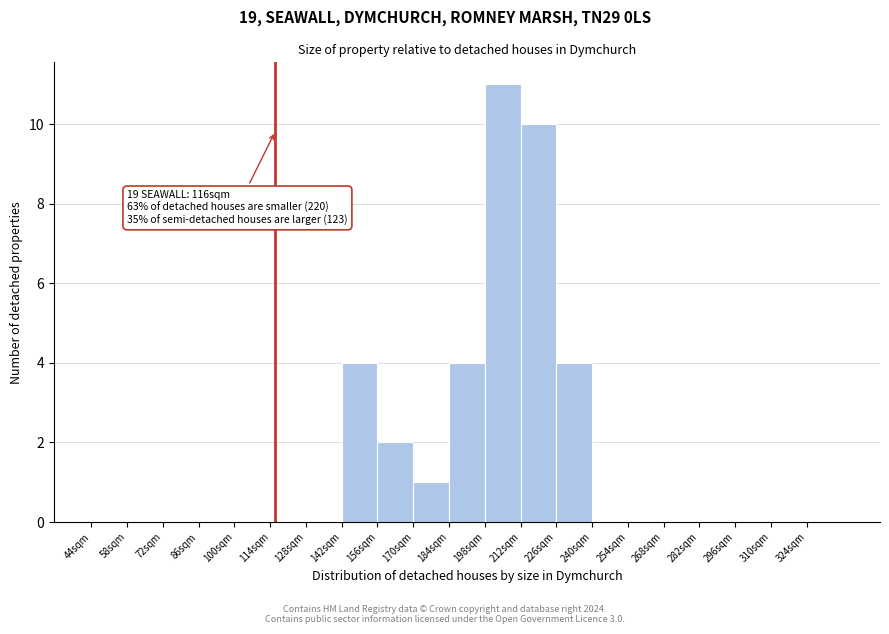

Which range on the x-axis has the tallest bar?

198 to 212